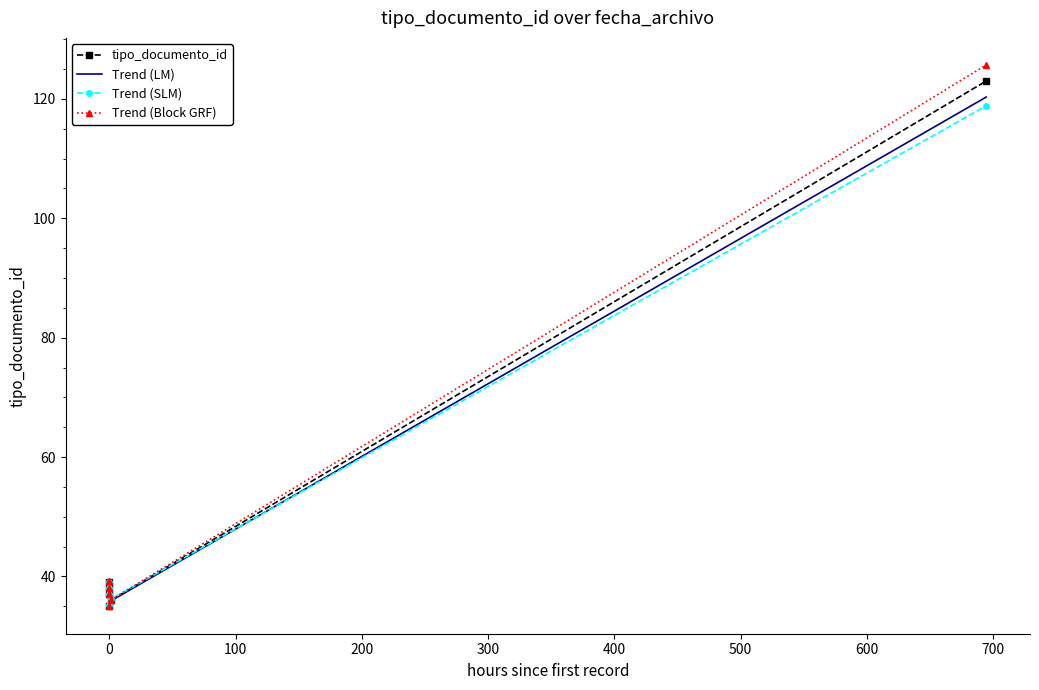

What is the average value of the Trend (Block GRF) series?

51.9